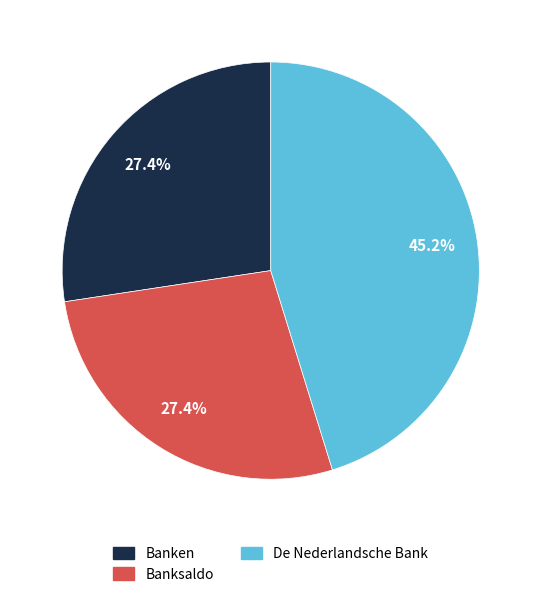

Is there any slice that represents more than half of the pie?

No